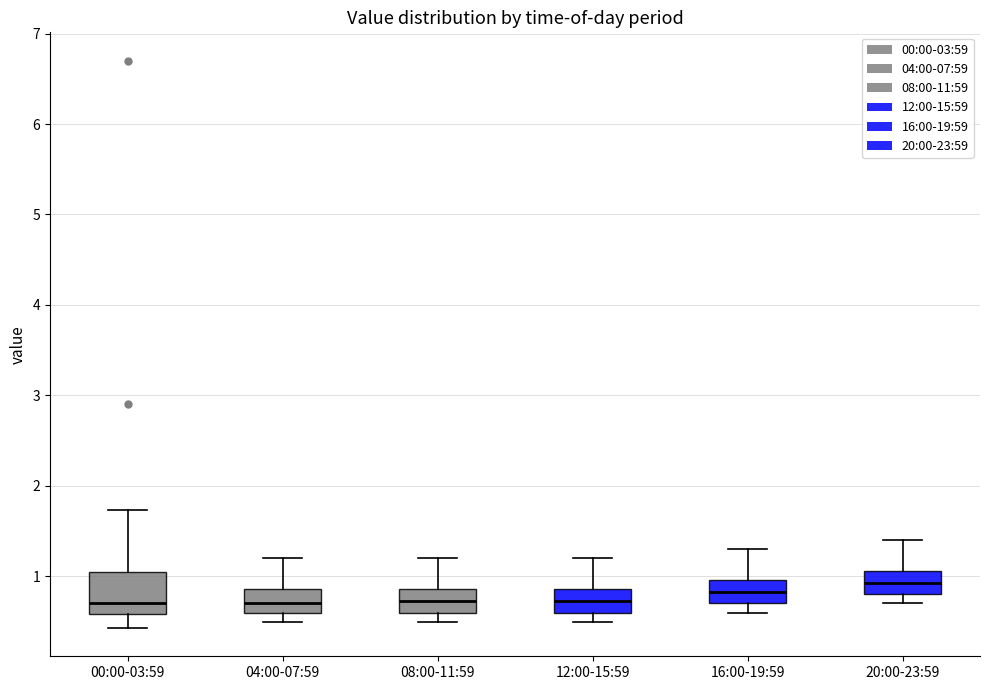

Where does the upper whisker of the box for 20:00-23:59 end on the y-axis? The values are not printed on the chart, so give them approximately, as read against the axis.

1.4